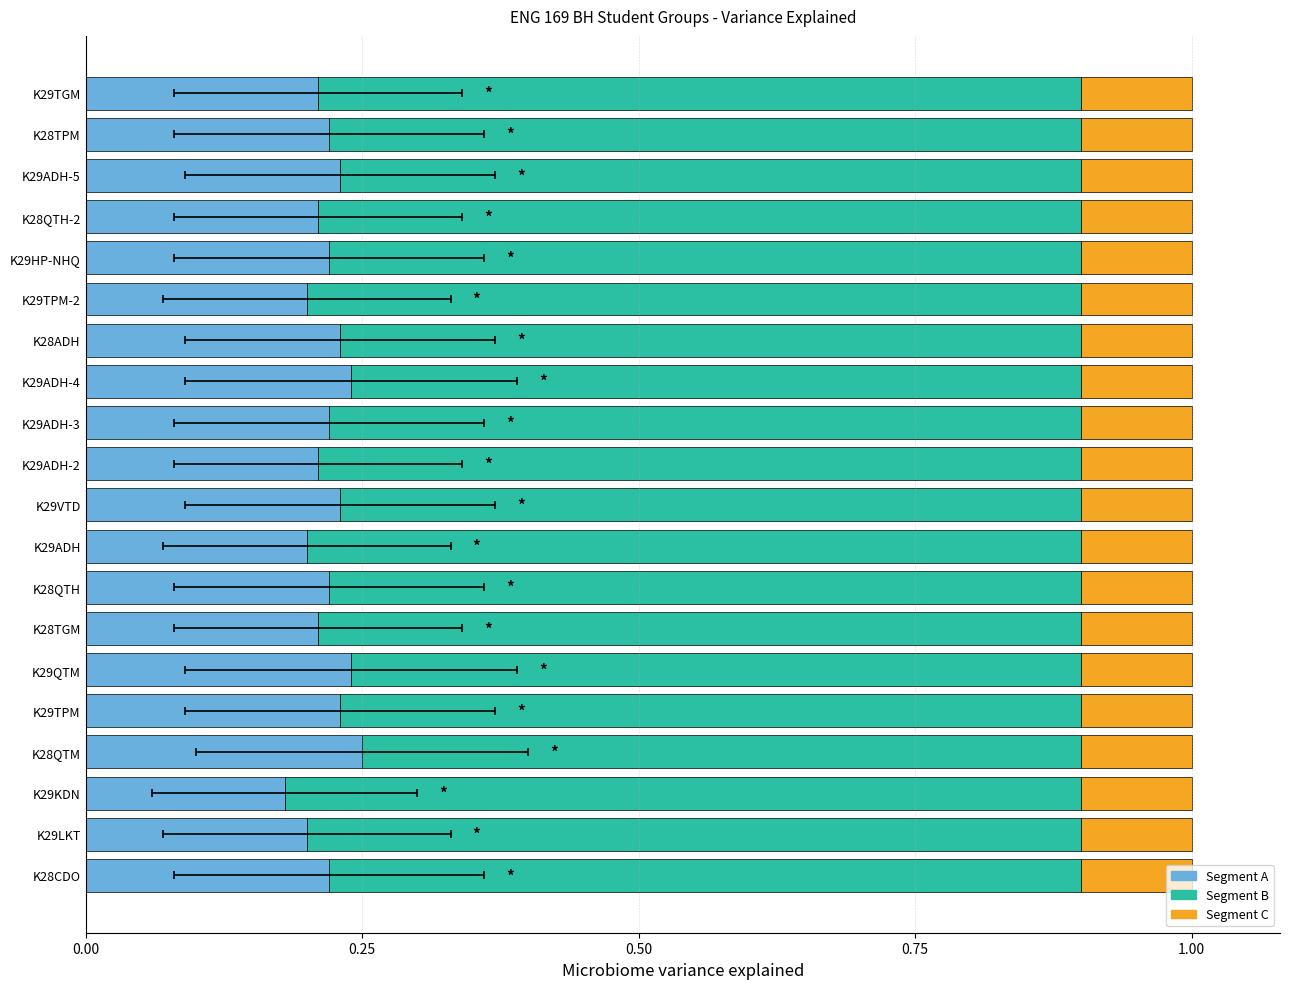

True or false: Segment B has a value of 0.5 at K29KDN.

False